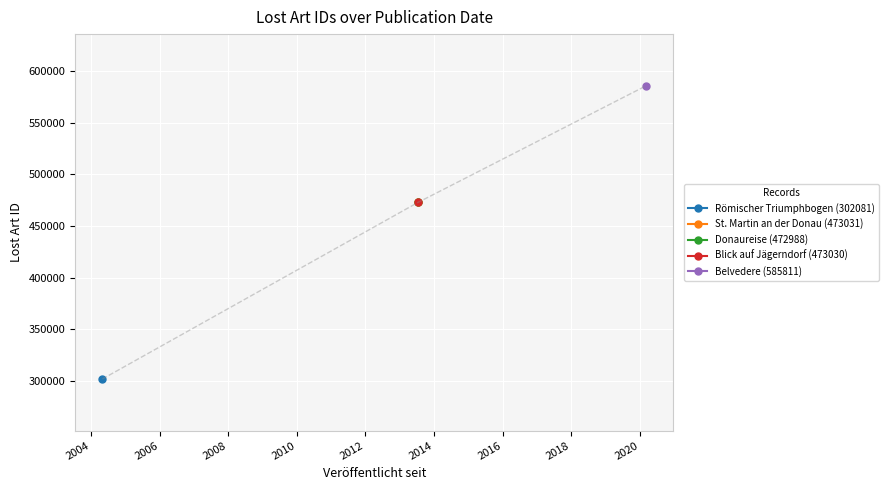

How many values exceed 473030?

2